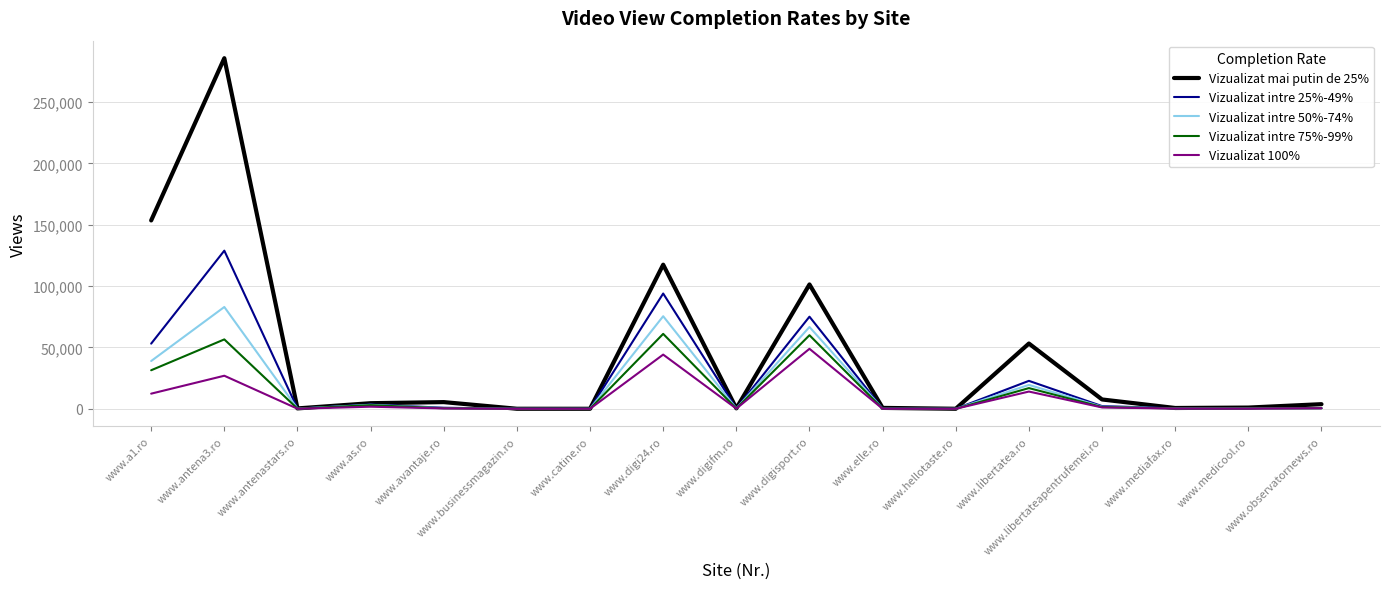

At which category is the sum across all series the highest?

www.antena3.ro